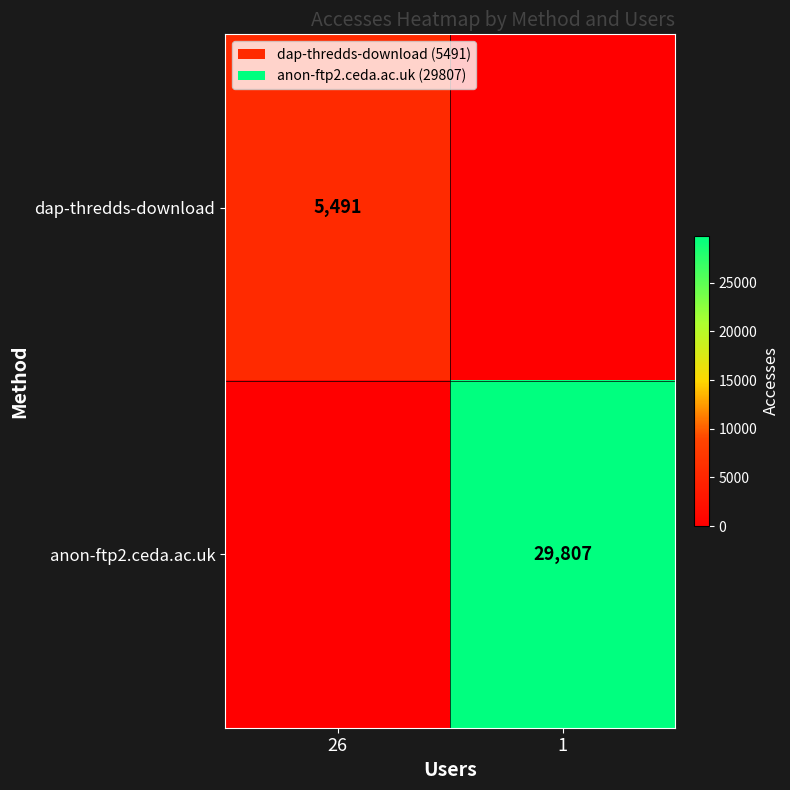

The value of dap-thredds-download at 26 is 1699. True or false?

False